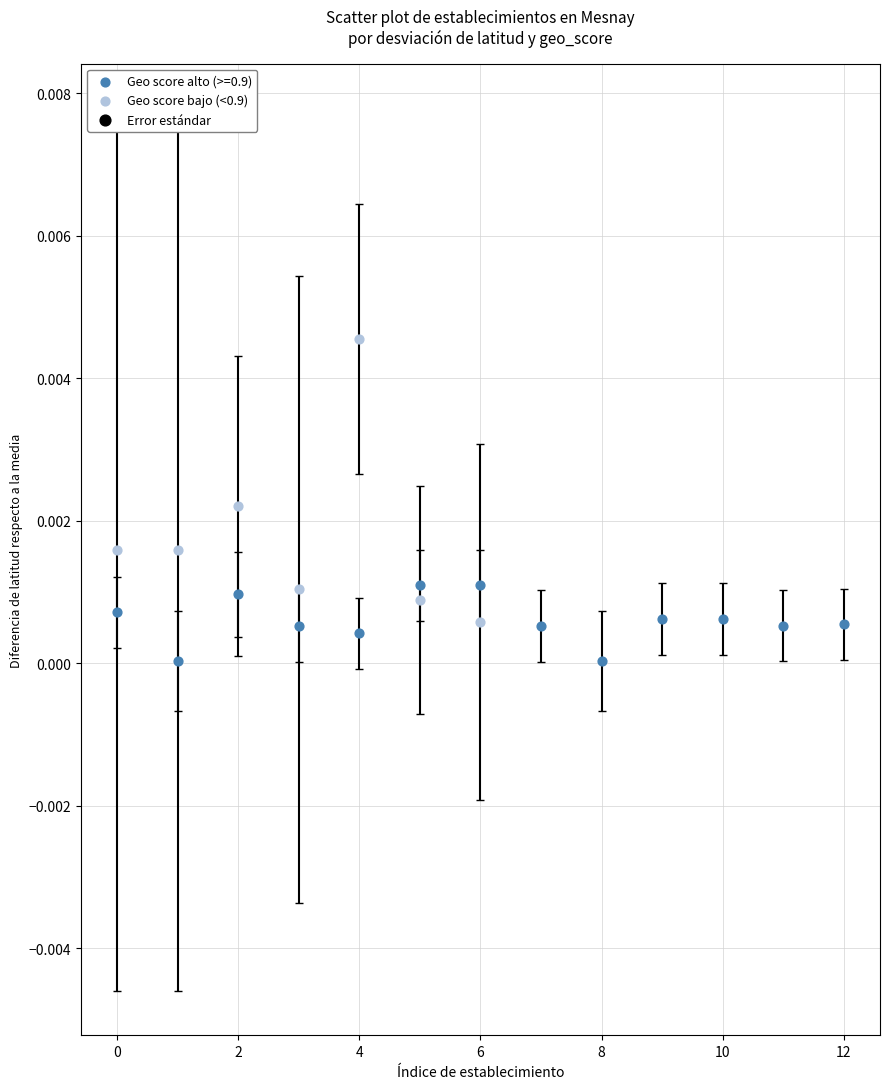

Which series reaches the minimum Y coordinate?

Geo score alto (>=0.9)